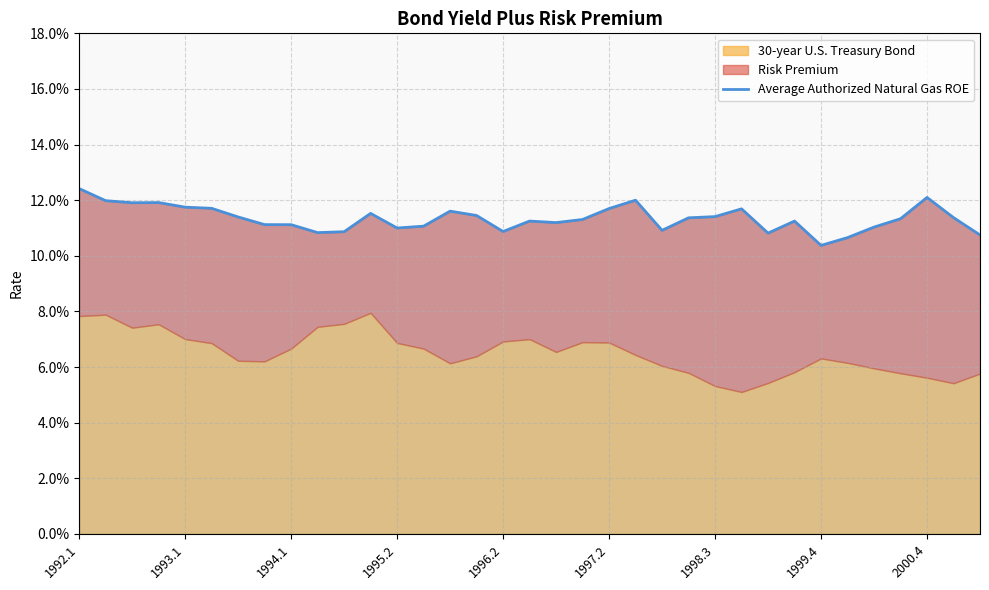

How many points are higher than both their immediate neighbors (excluding endpoints)?

8